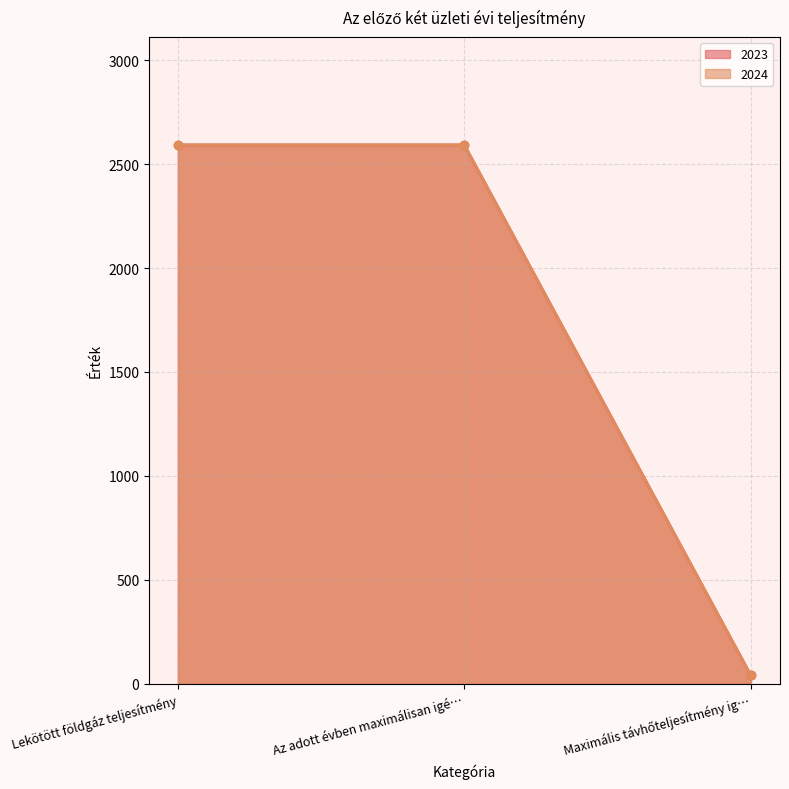

Rank the categories by 2024 value from lowest to highest.

Maximális távhőteljesítmény ig…, Lekötött földgáz teljesítmény, Az adott évben maximálisan igé…